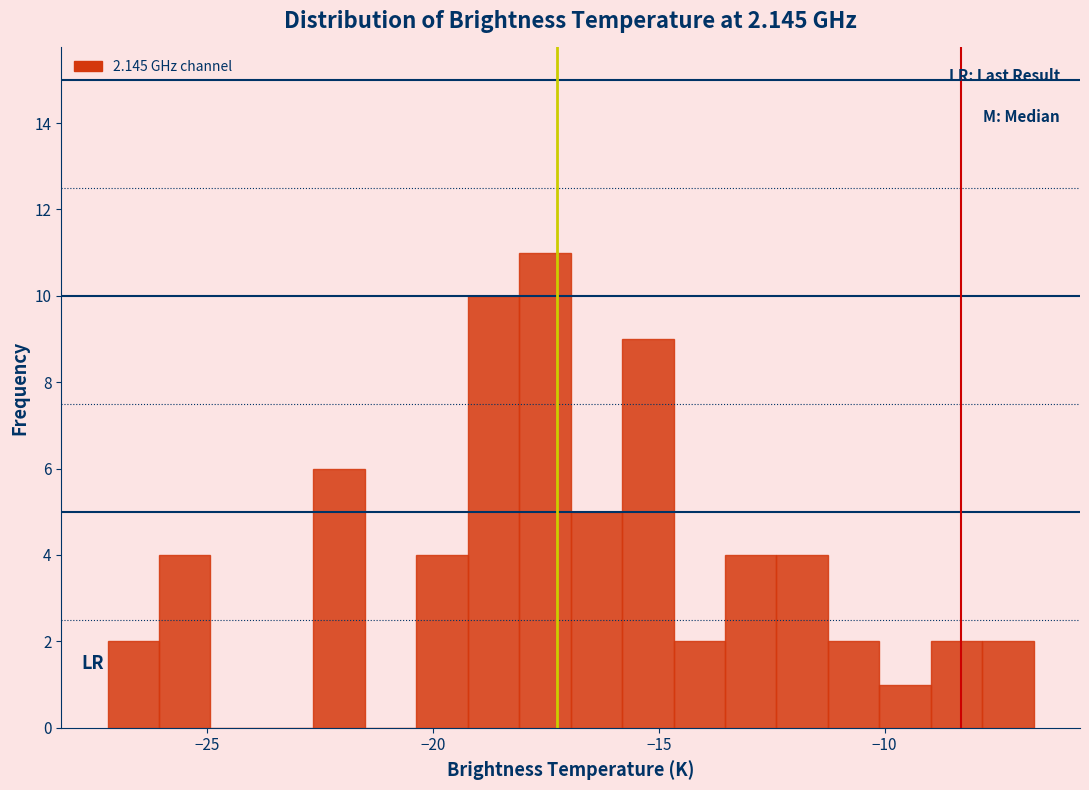

Read against the x-axis, roughly where is the centre of the tallest bar?

-17.5